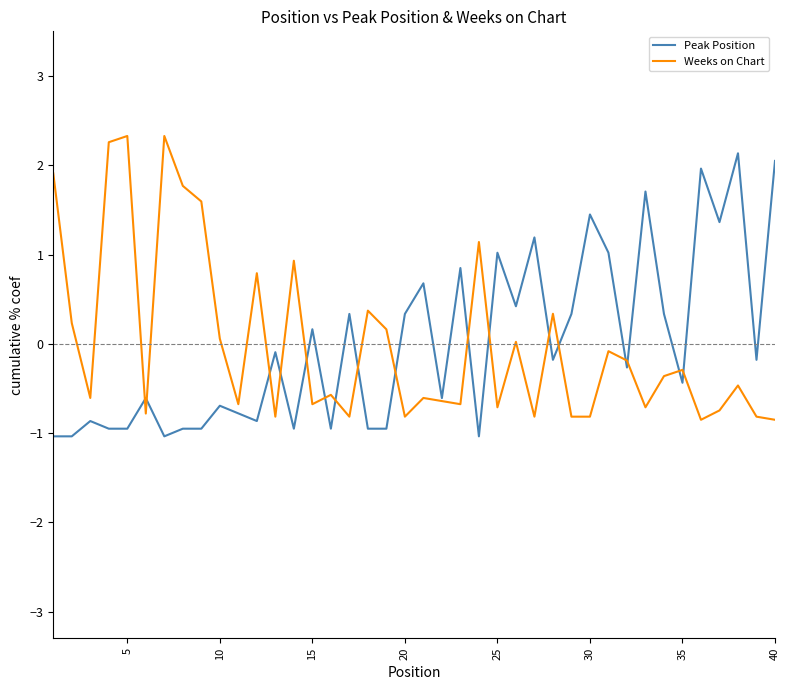

What is the maximum value for Peak Position?

2.1